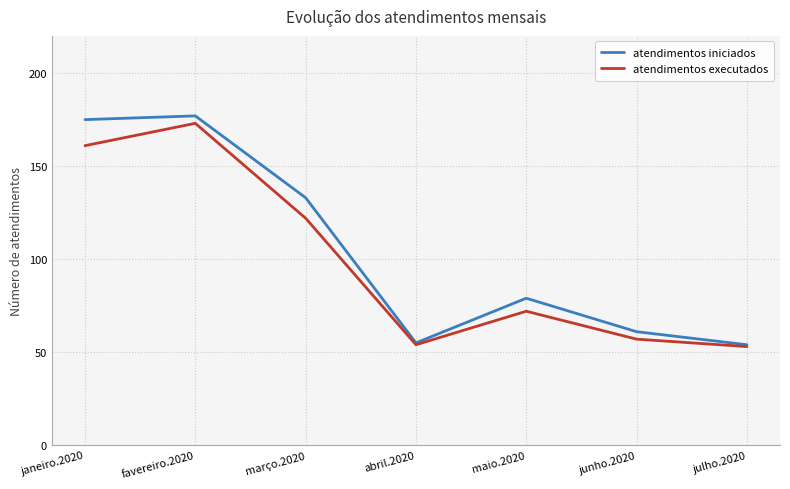

What are all the series names shown in the legend?

atendimentos iniciados, atendimentos executados